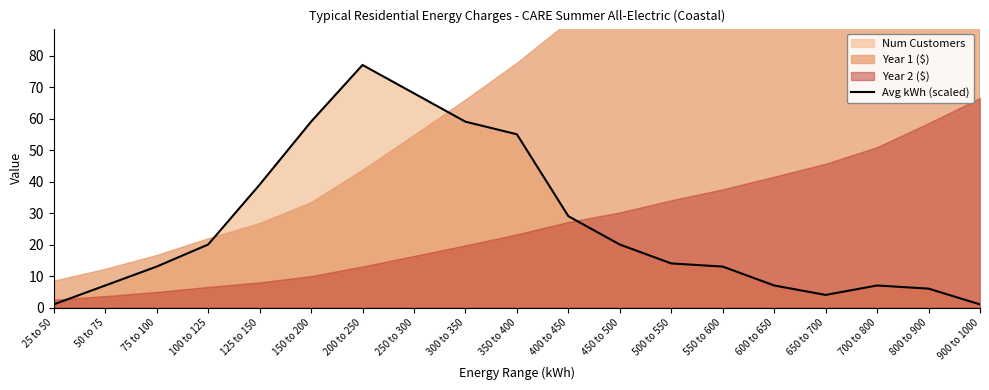

Does the chart display data point markers on the line(s)?

No